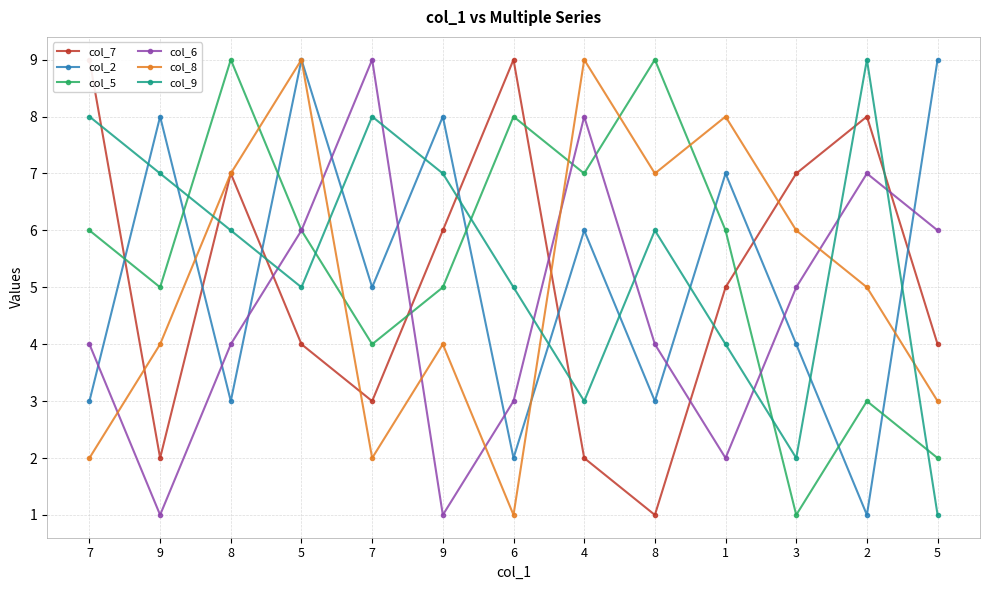

How many distinct data groups are displayed?

6